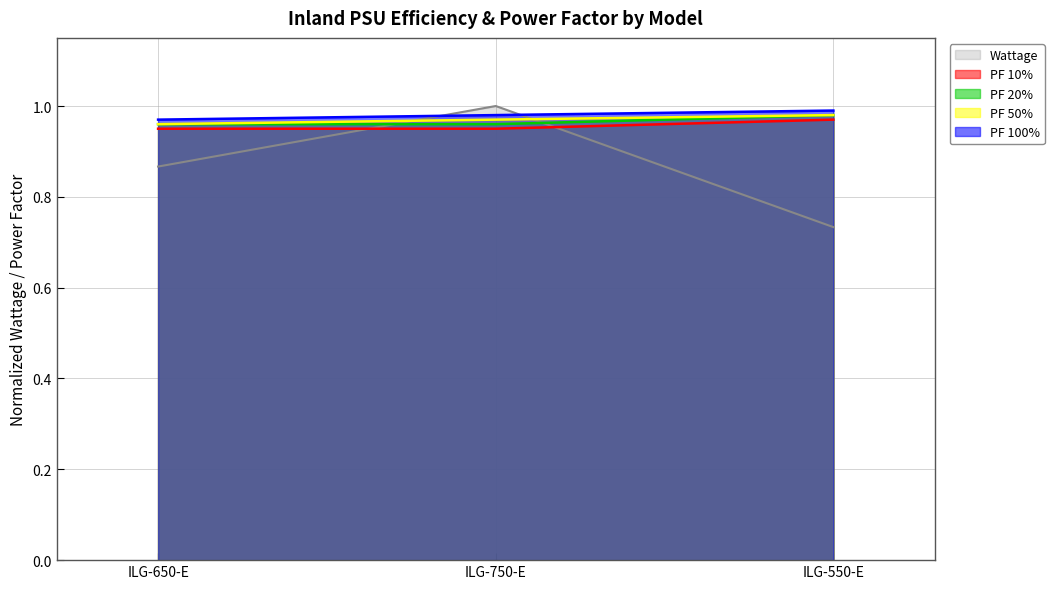

What is the total value across all series at ILG-750-E?

4.9